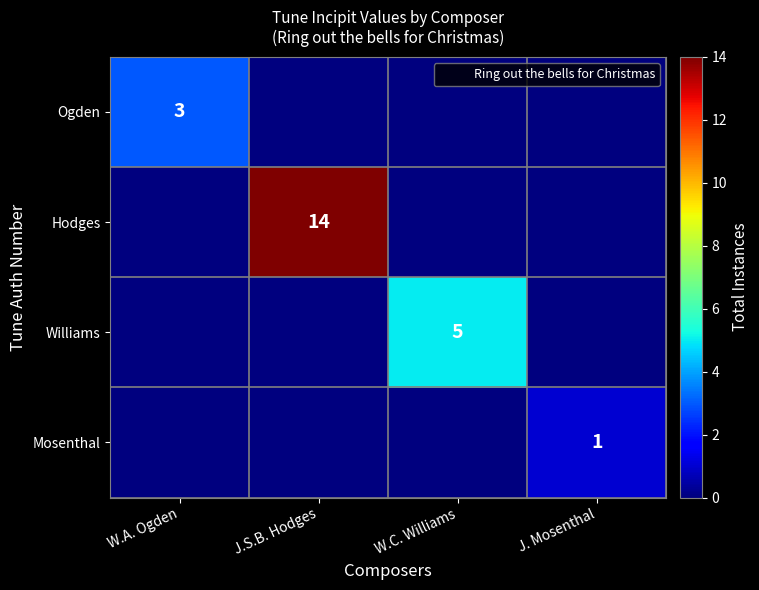

Which series has the largest range (max minus min)?

Hodges